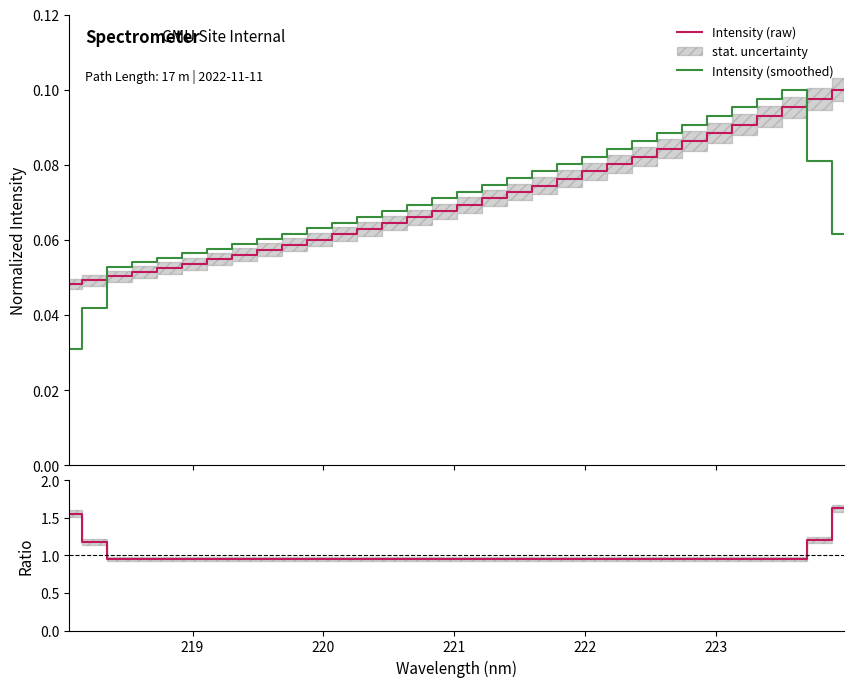

Which series ends up on top after the final intersection of Intensity (raw) and Intensity (smoothed)?

Intensity (raw)